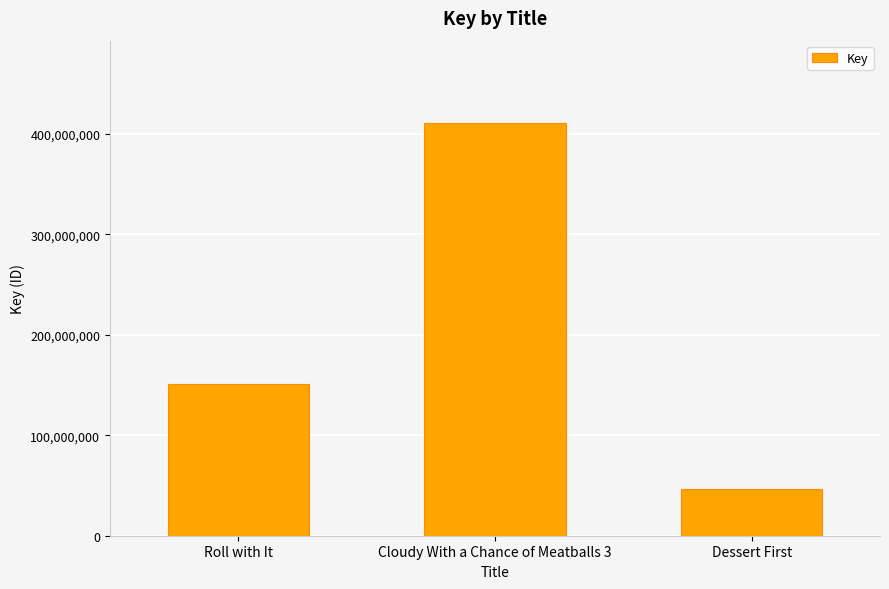

What is the change in value from Cloudy With a Chance of Meatballs 3 to Dessert First?

-364099593